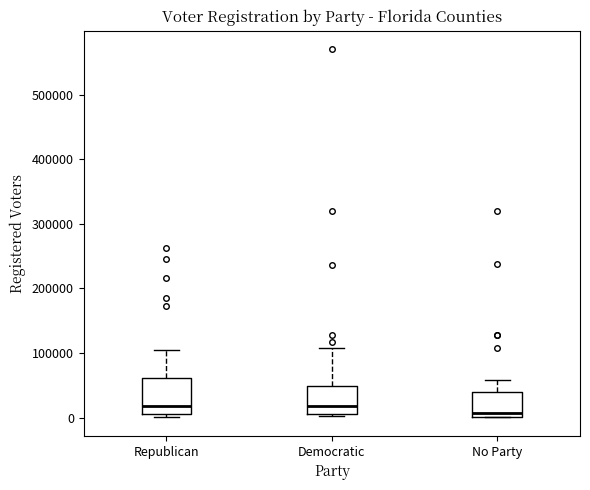

Which box is the tallest, from its lower edge to its upper edge?

Republican